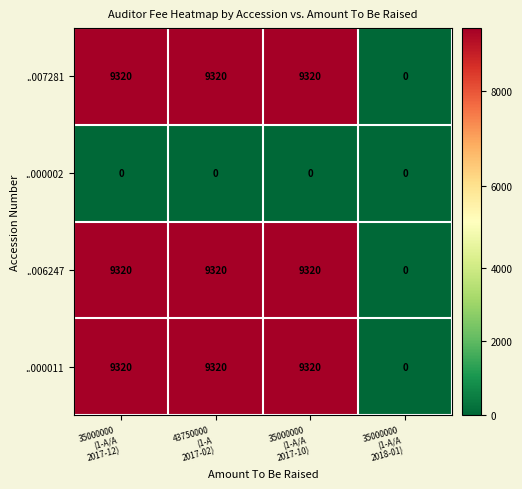

How many positive values does the ..007281 series have?

3